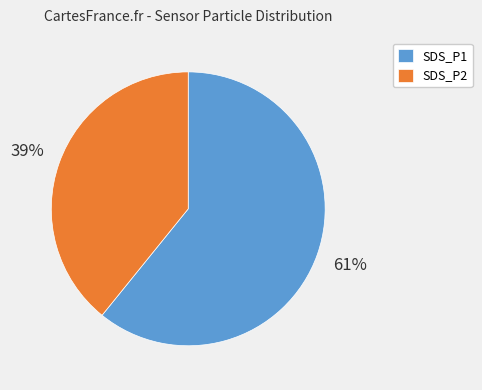

Is it true that SDS_P2 is 25% of the pie?

False